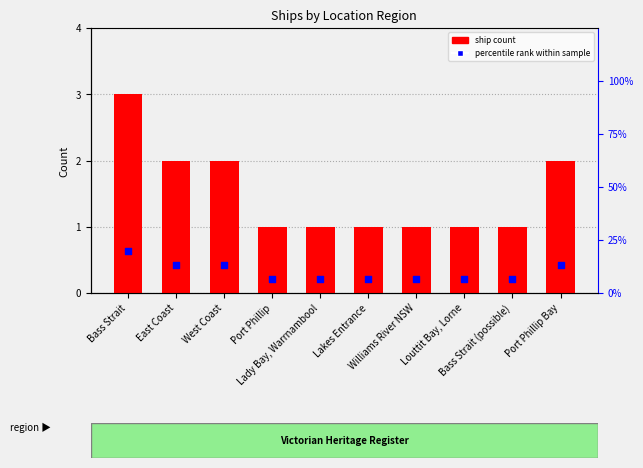

At which category is the sum across all series the highest?

Bass Strait